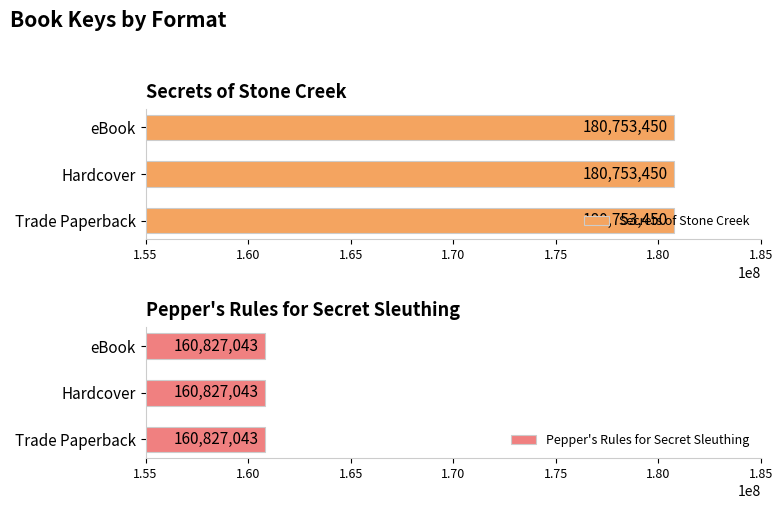

How many bars are there in each group?

2